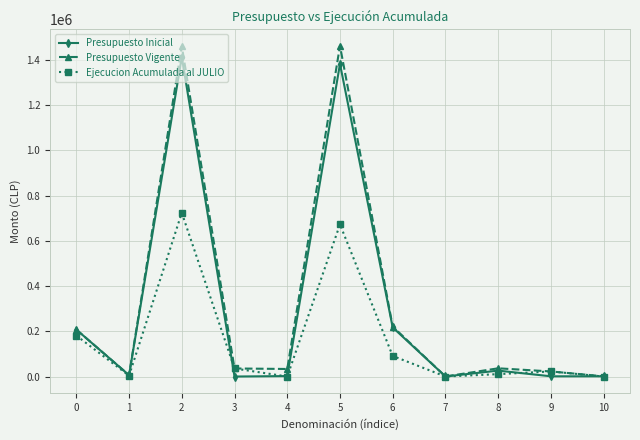

How many categories are shown in the chart?

11